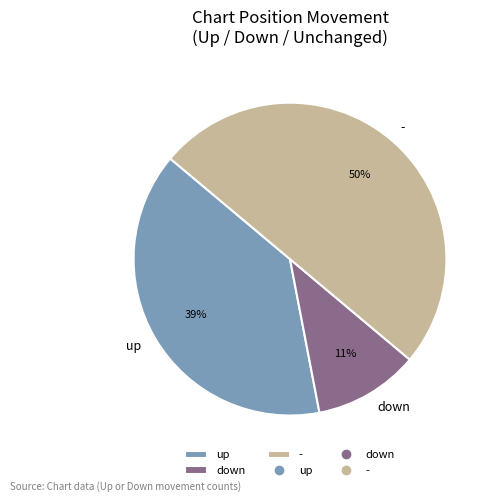

Rank the categories by value from highest to lowest.

-, up, down